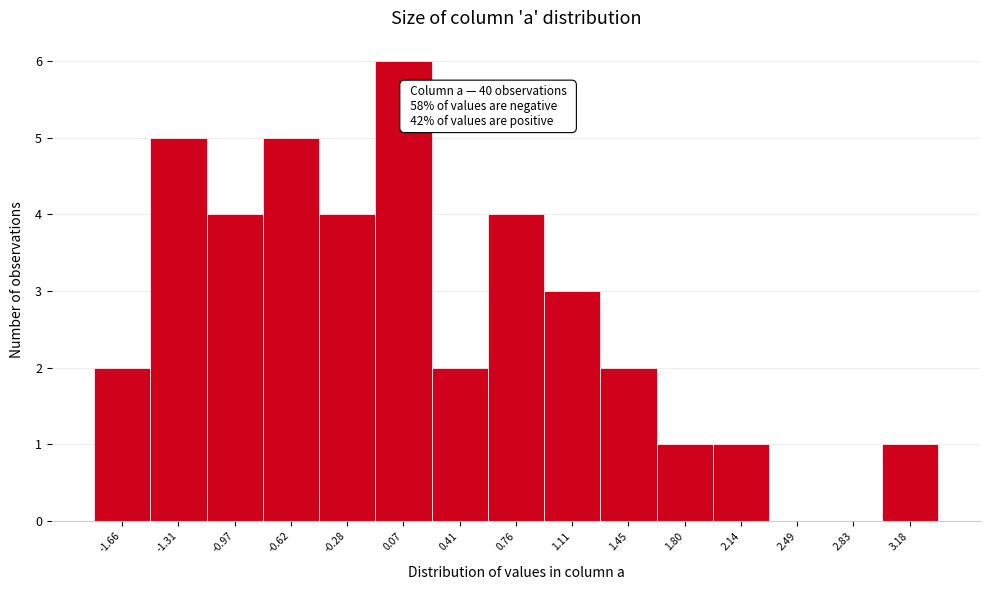

Which range on the x-axis has the tallest bar?

-0.10 to 0.25